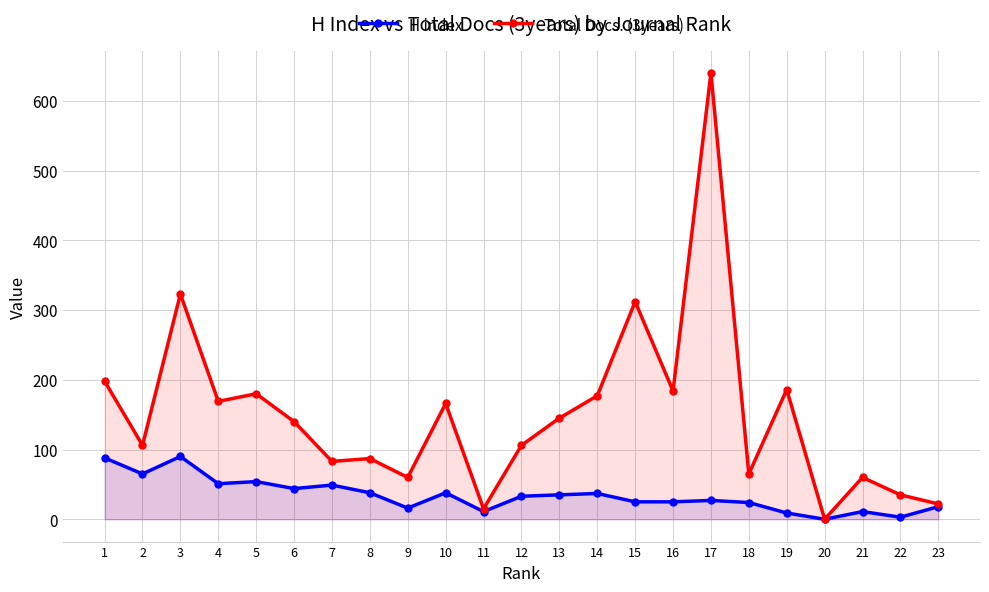

List the series in order of their peak value, lowest first.

H index, Total Docs. (3years)